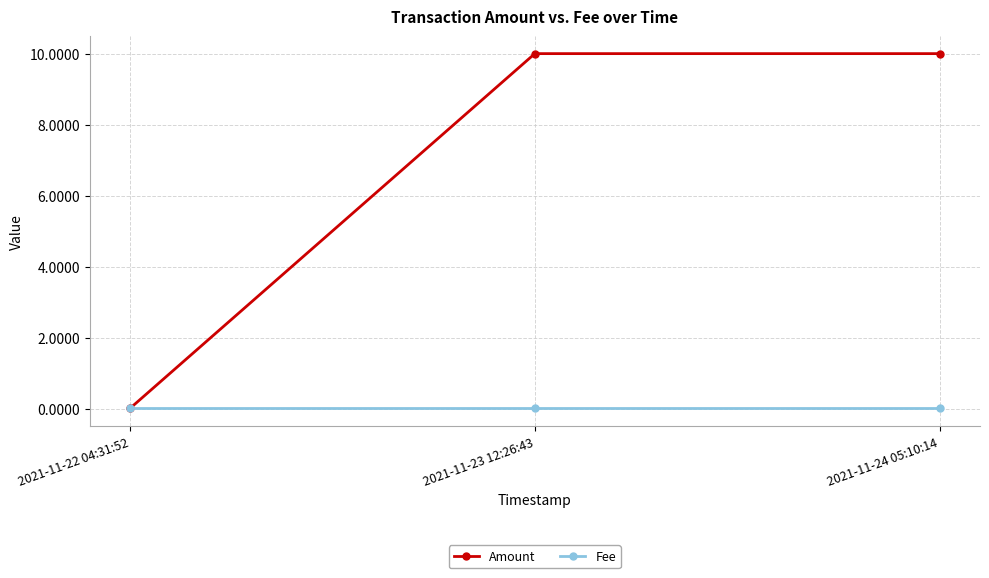

What is the difference between the second highest and minimum values in the Amount series?

10.0